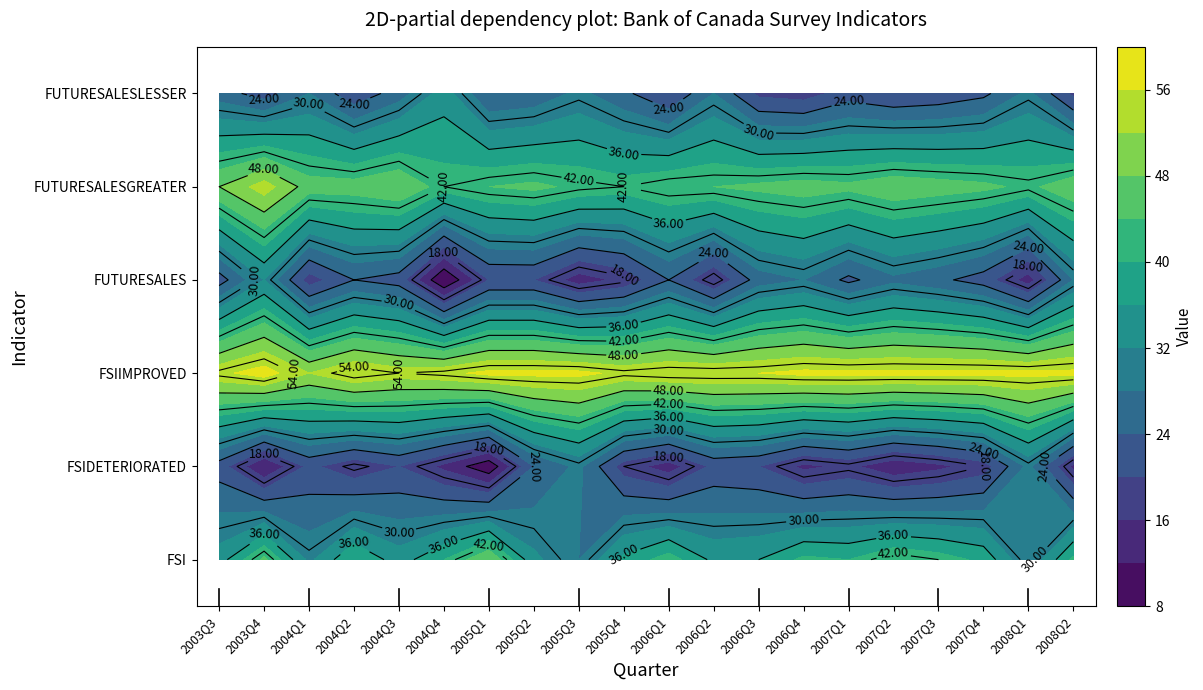

Which category has the lowest value in the FUTURESALES series?

2004Q4